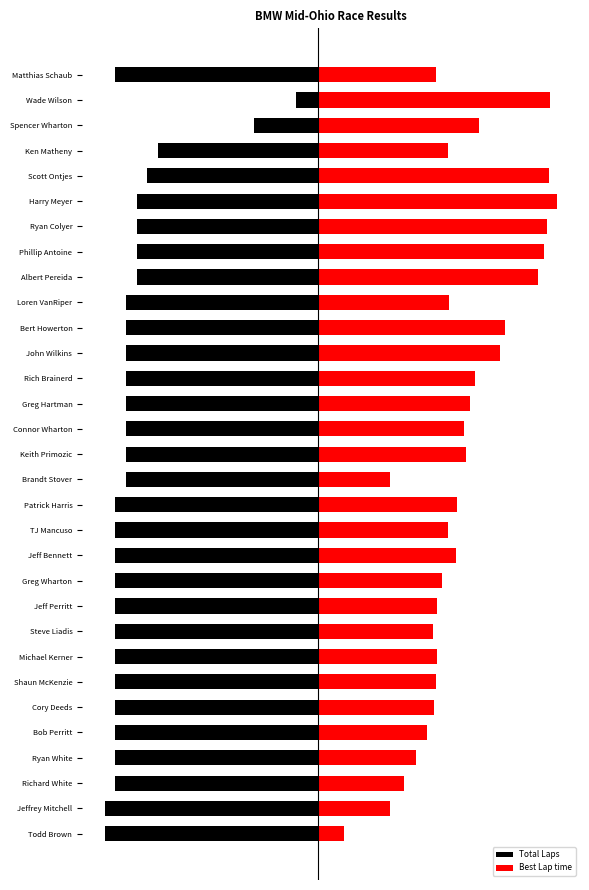

Which series has the largest range (max minus min)?

Best Lap time